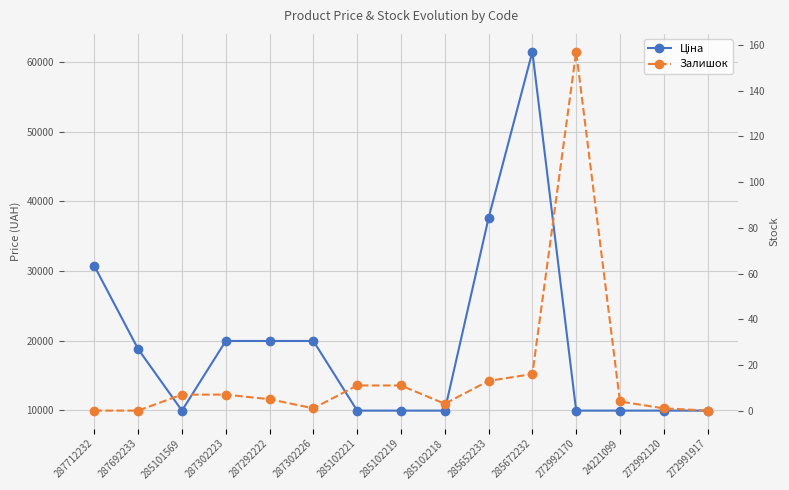

The value of Ціна at 272992170 is 4926.9. True or false?

False